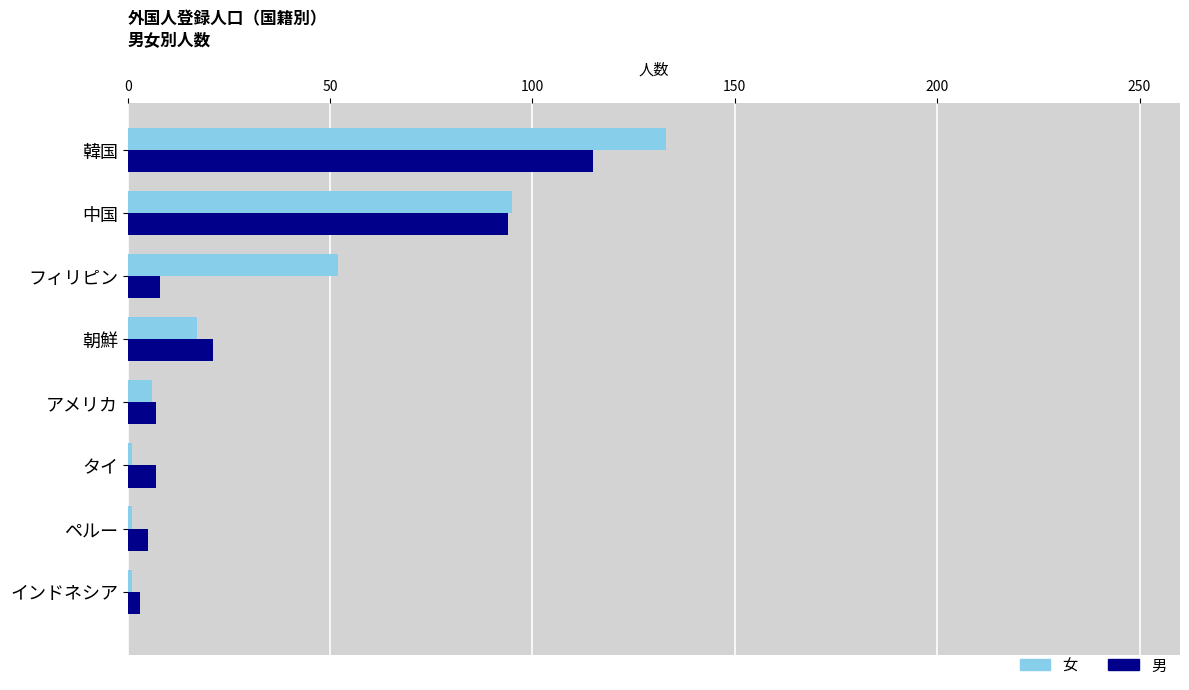

What is the value of the 男 bar at the 3rd from the left?

8